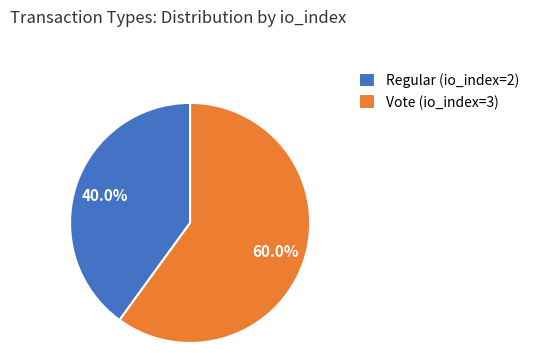

Count the number of slices in the pie.

2